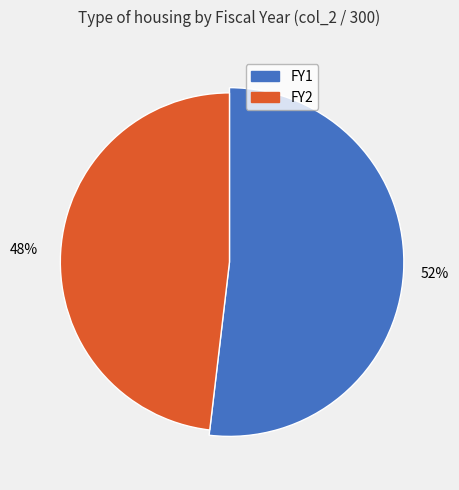

To the nearest percent, what portion does FY2 represent?

48%